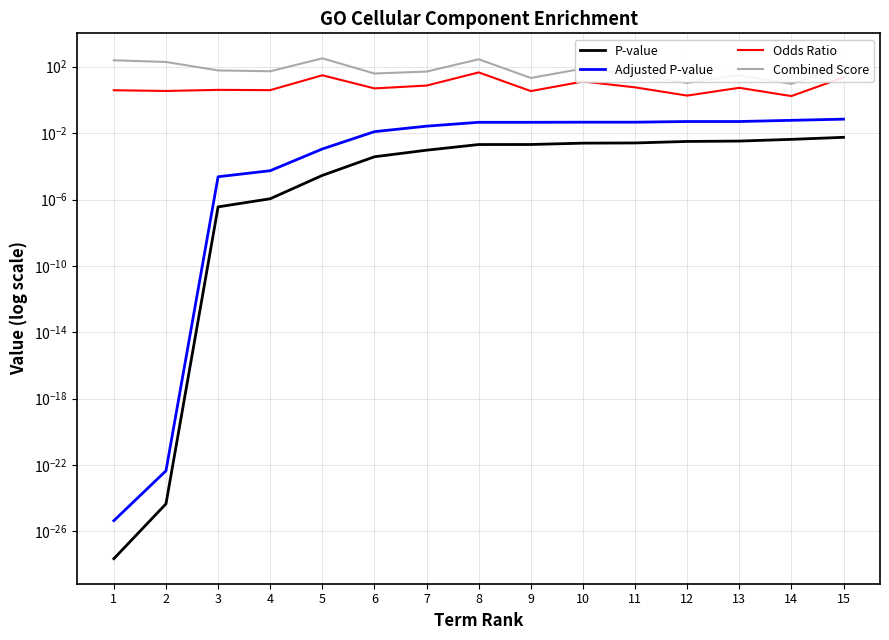

Which has a higher value, 13 or 1?

13